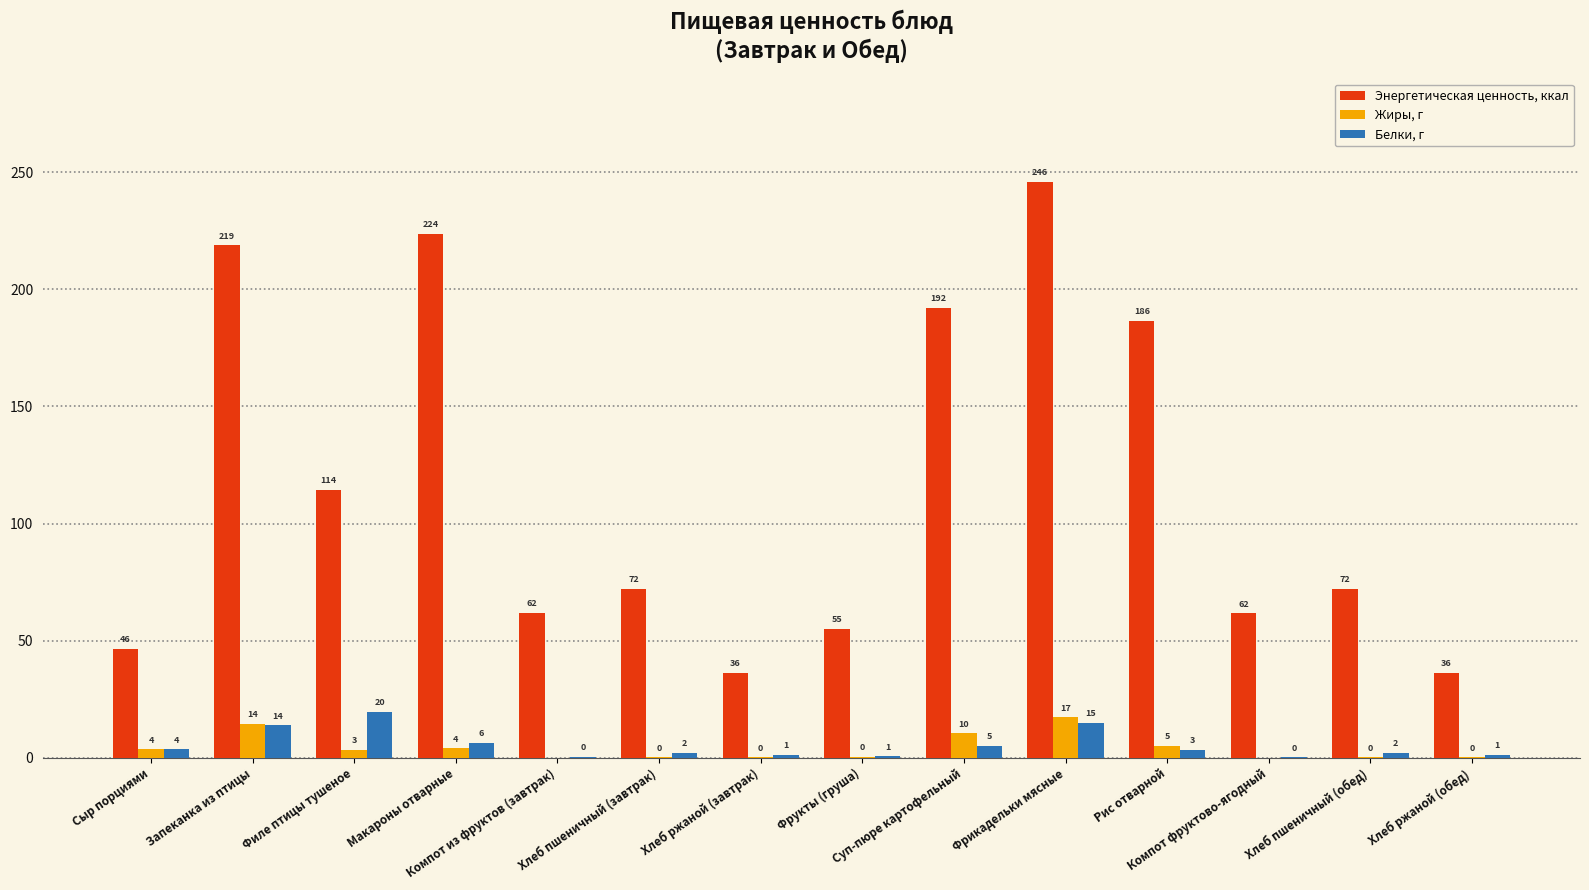

What is the highest value of the Жиры, г series?

17.2